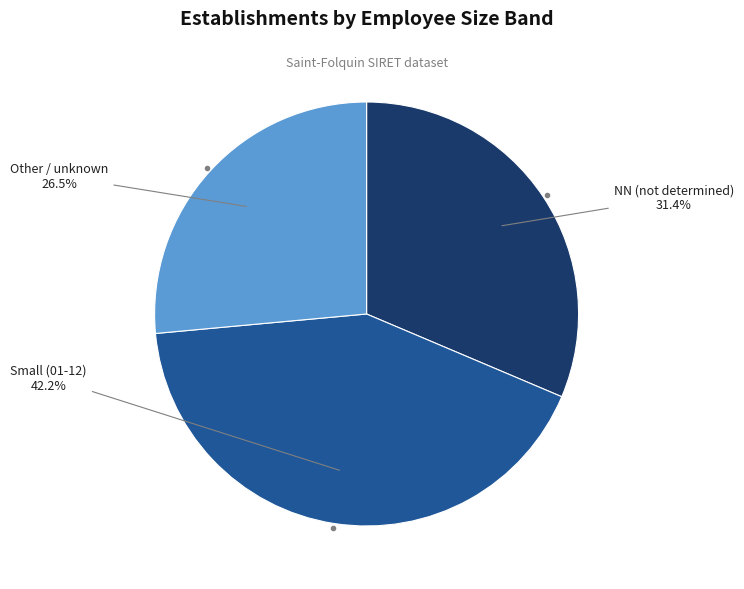

Count the number of slices in the pie.

3